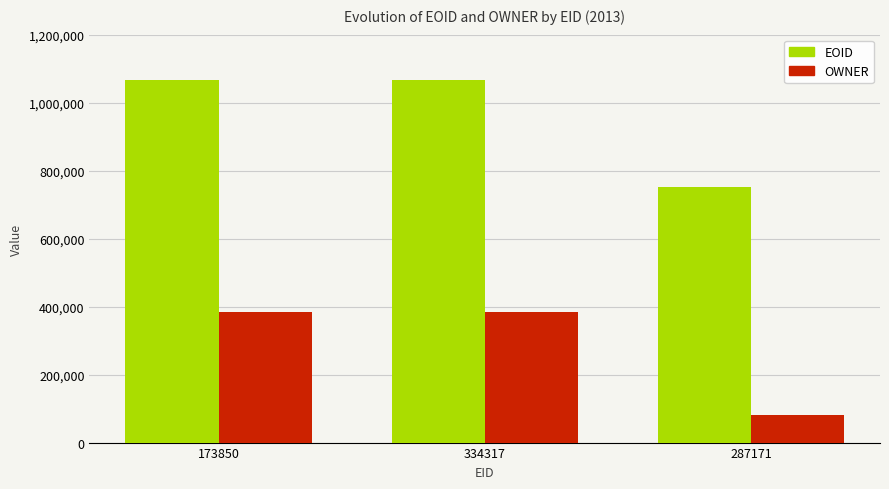

How many groups of bars are there?

3